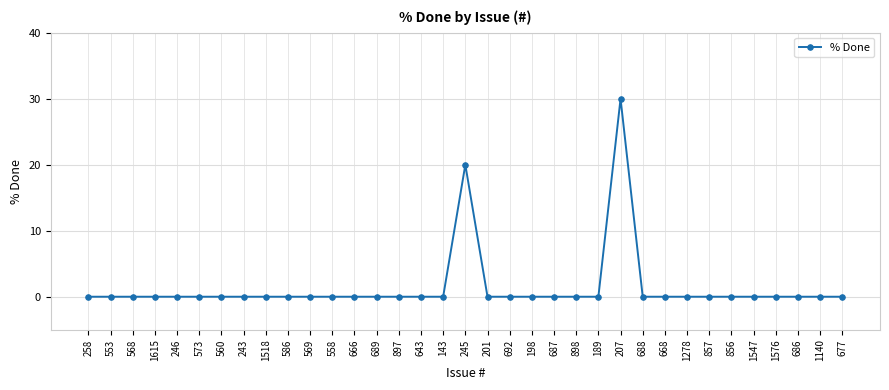

Reading left to right, what are all the values shown in this chart?

0	0	0	0	0	0	0	0	0	0	0	0	0	0	0	0	0	20	0	0	0	0	0	0	30	0	0	0	0	0	0	0	0	0	0